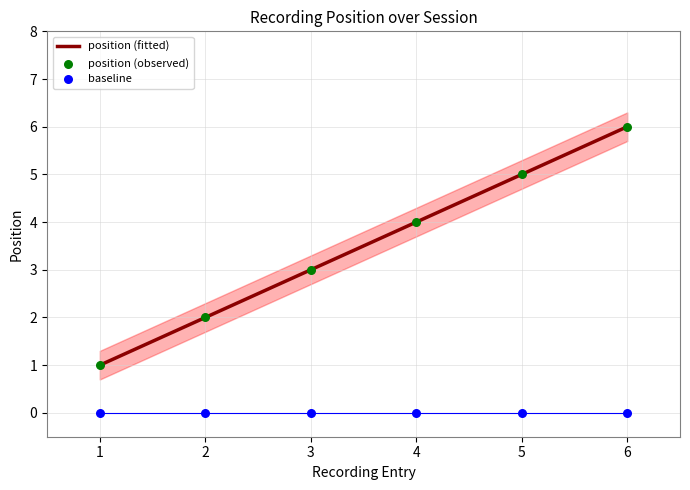

Between 5 and 2, which is larger?

5